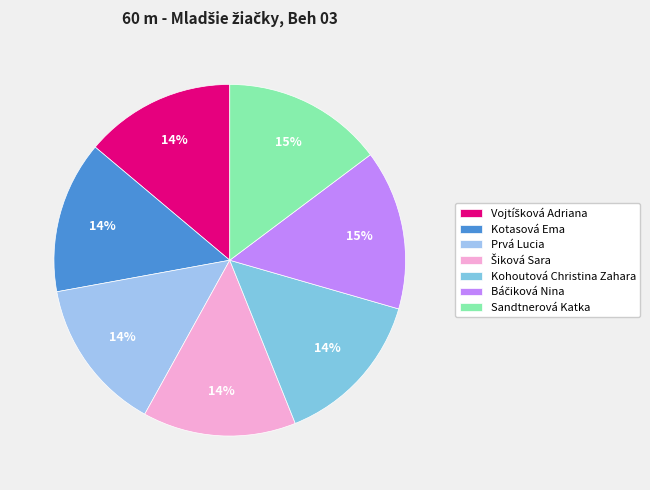

True or false: Sandtnerová Katka accounts for 26% of the total.

False